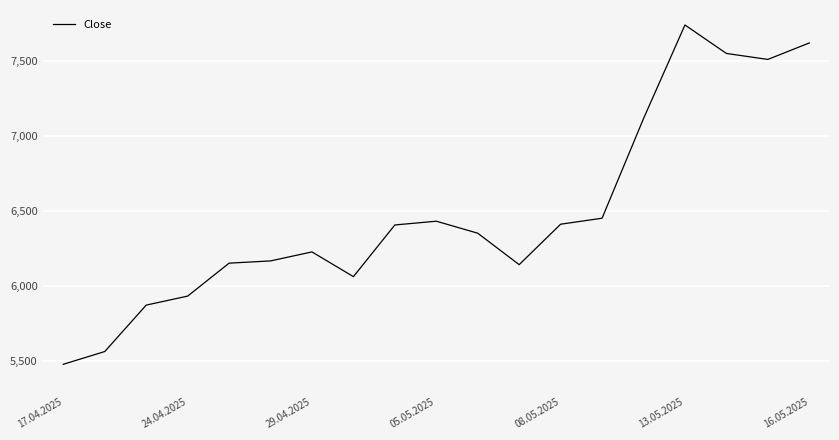

What is the difference between the maximum and minimum values?

2265